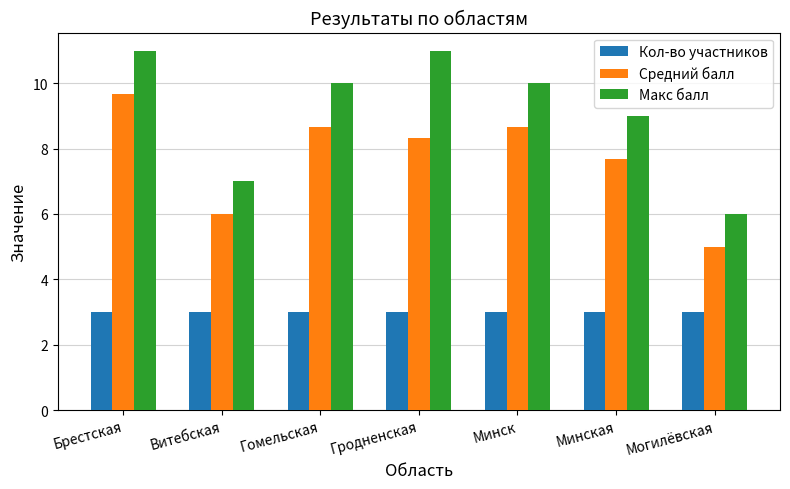

Which series has the largest total across all categories?

Макс балл